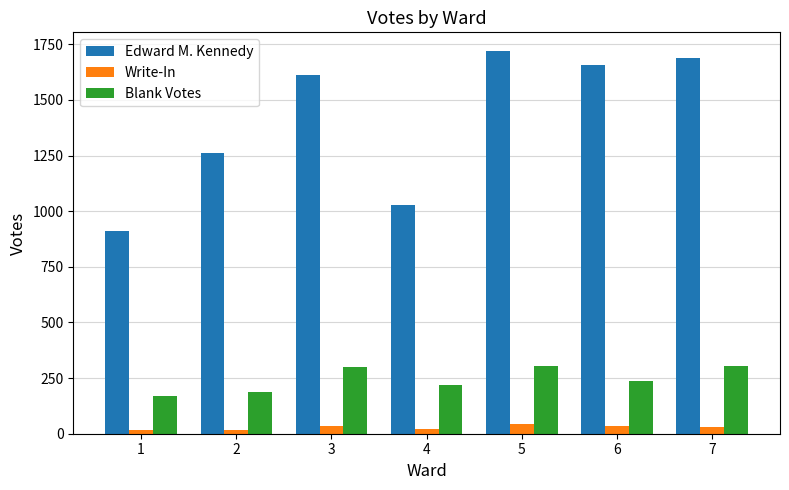

What is the greatest value displayed?

1718